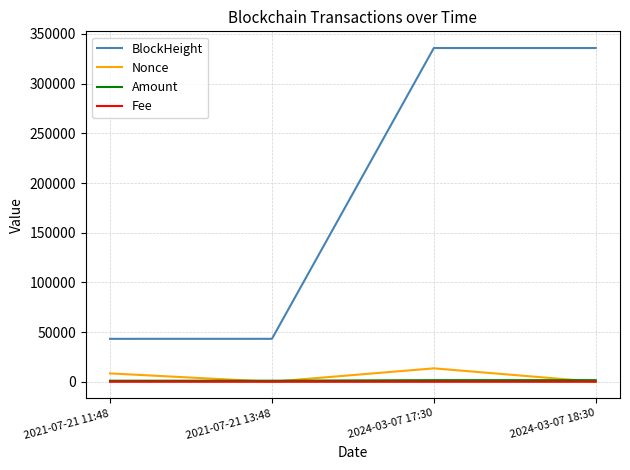

Which series has the largest total across all categories?

BlockHeight